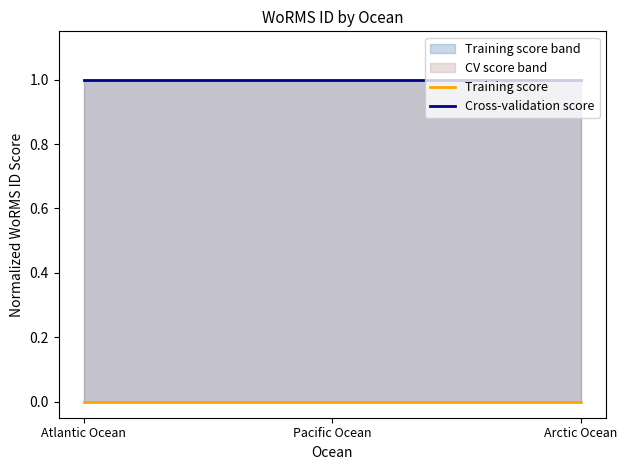

Does the chart have visible grid lines?

No